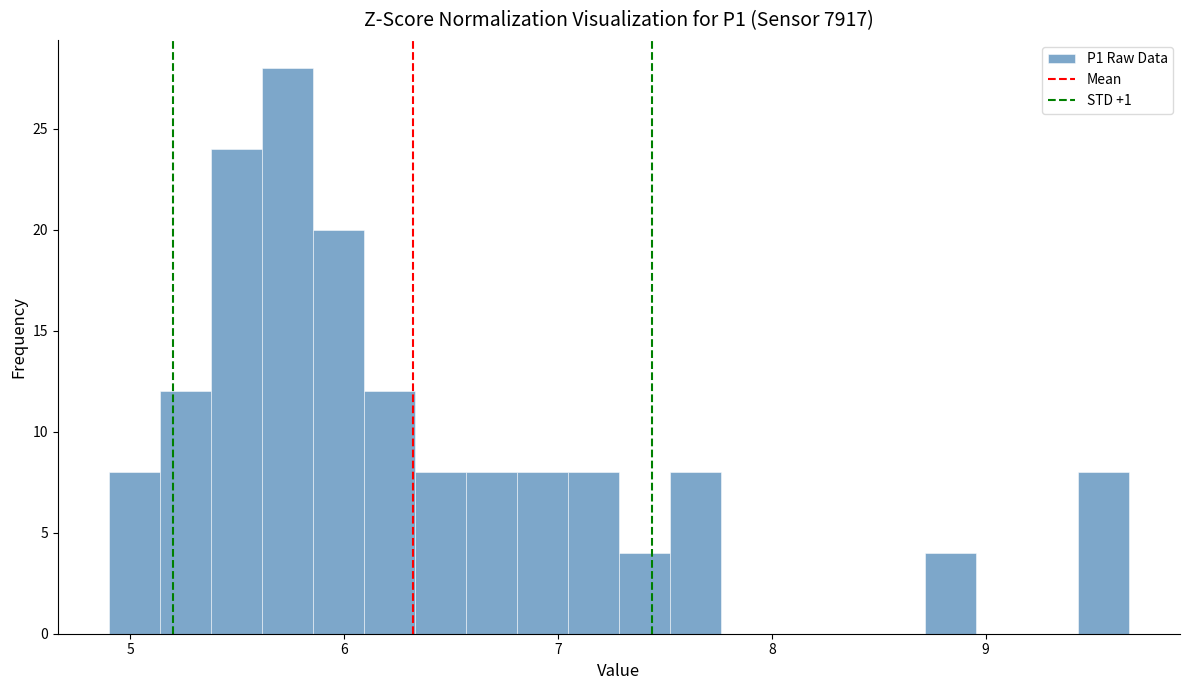

Read against the x-axis, roughly where is the centre of the tallest bar?

5.7